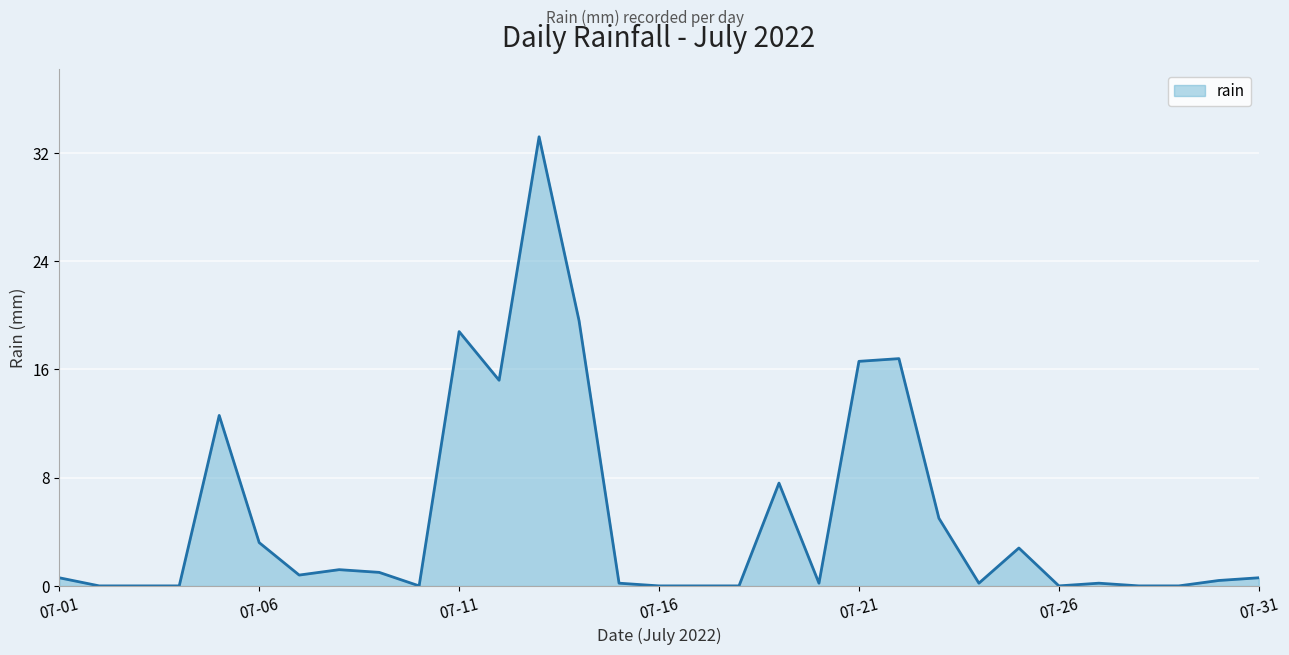

What is the maximum value shown in the chart?

33.2